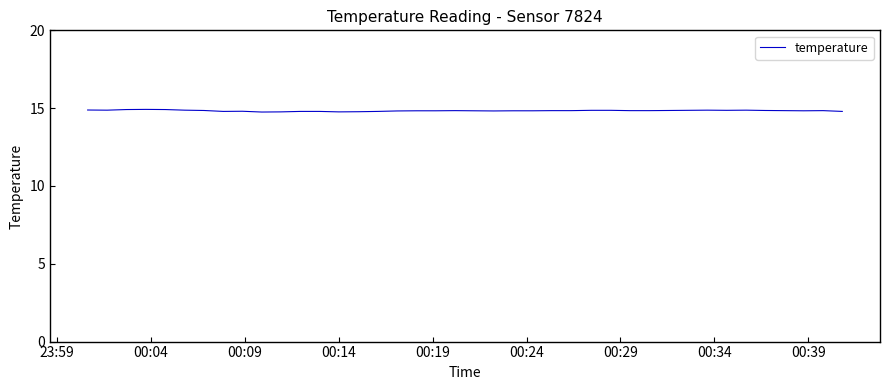

What is the smallest value displayed?

14.8